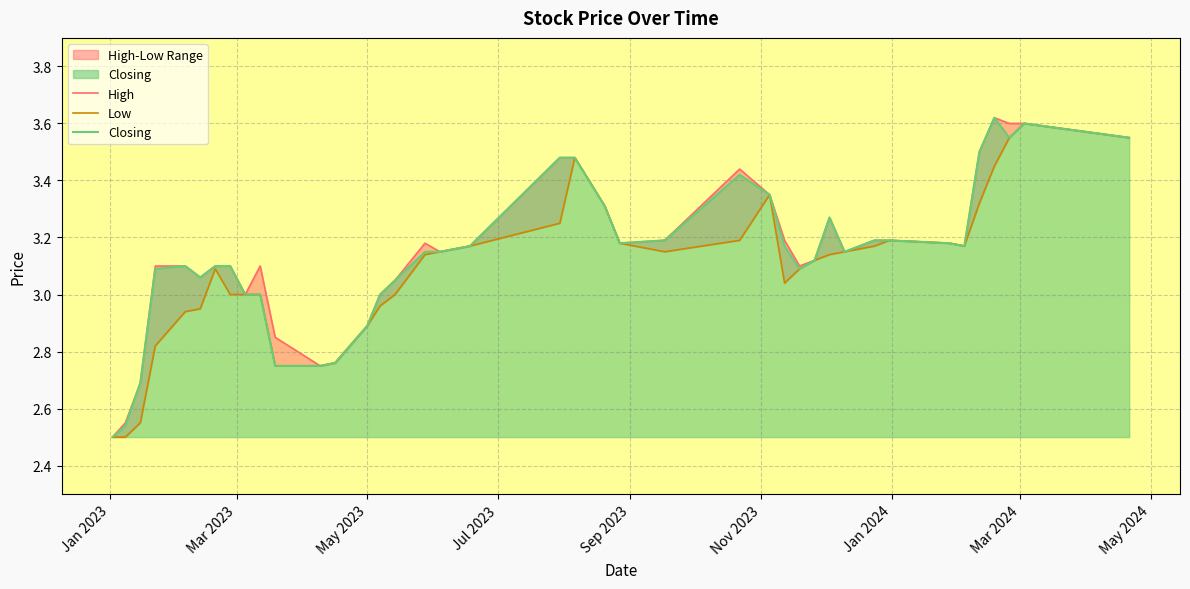

What is the difference between the maximum and minimum values in the Closing series?

1.1